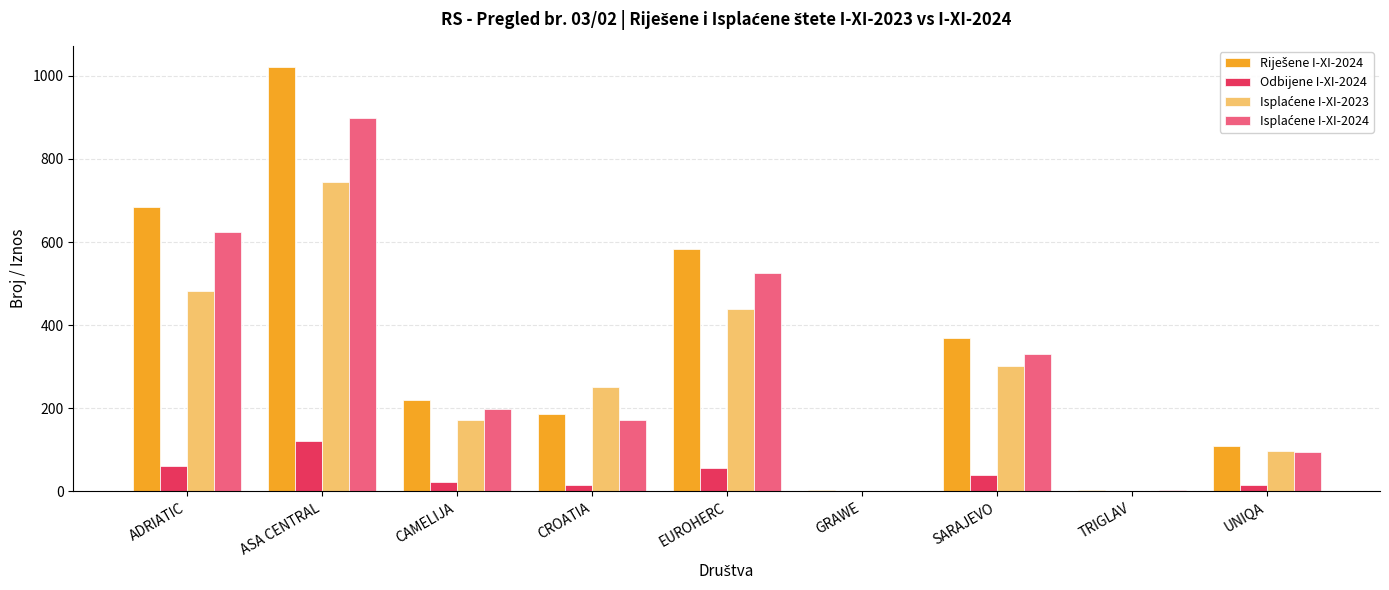

At which category does the chart reach its peak across all series?

ASA CENTRAL